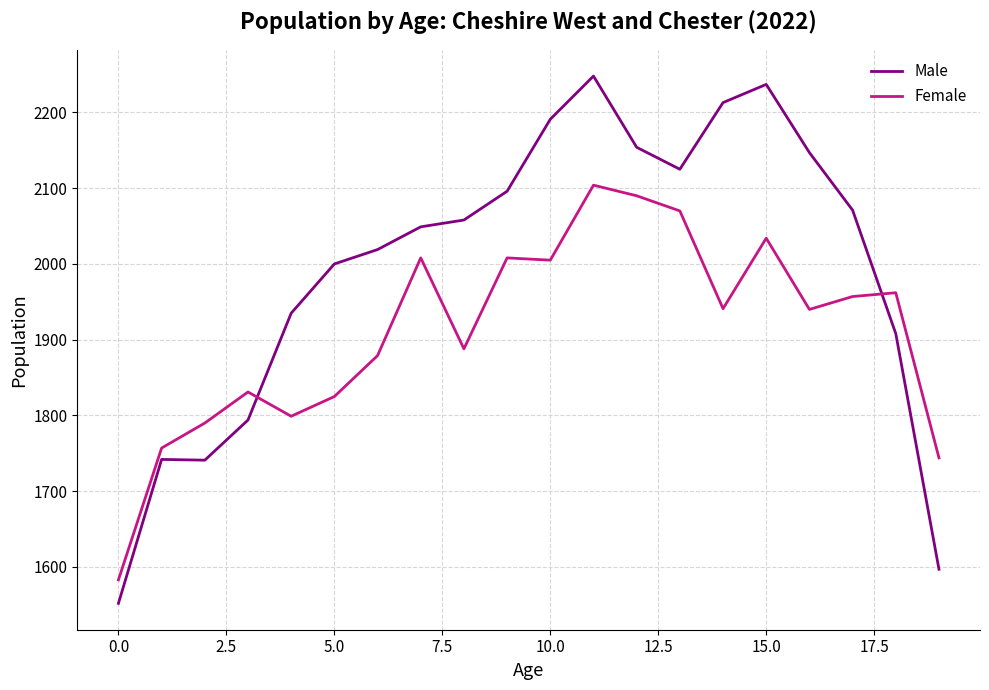

What is the highest value of the Male series?

2248